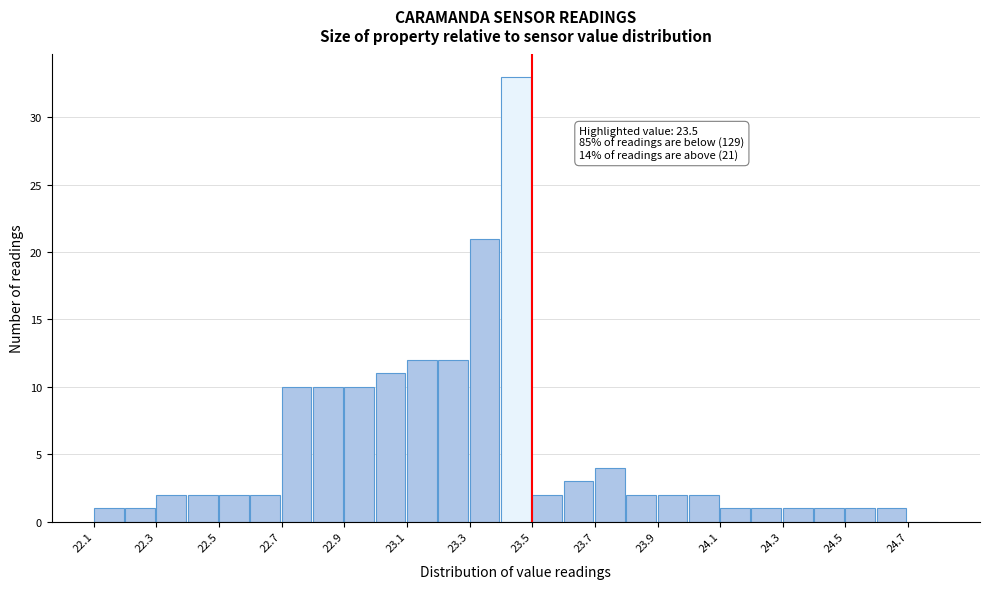

Over which range of the x-axis is the bar tallest?

23.4 to 23.5